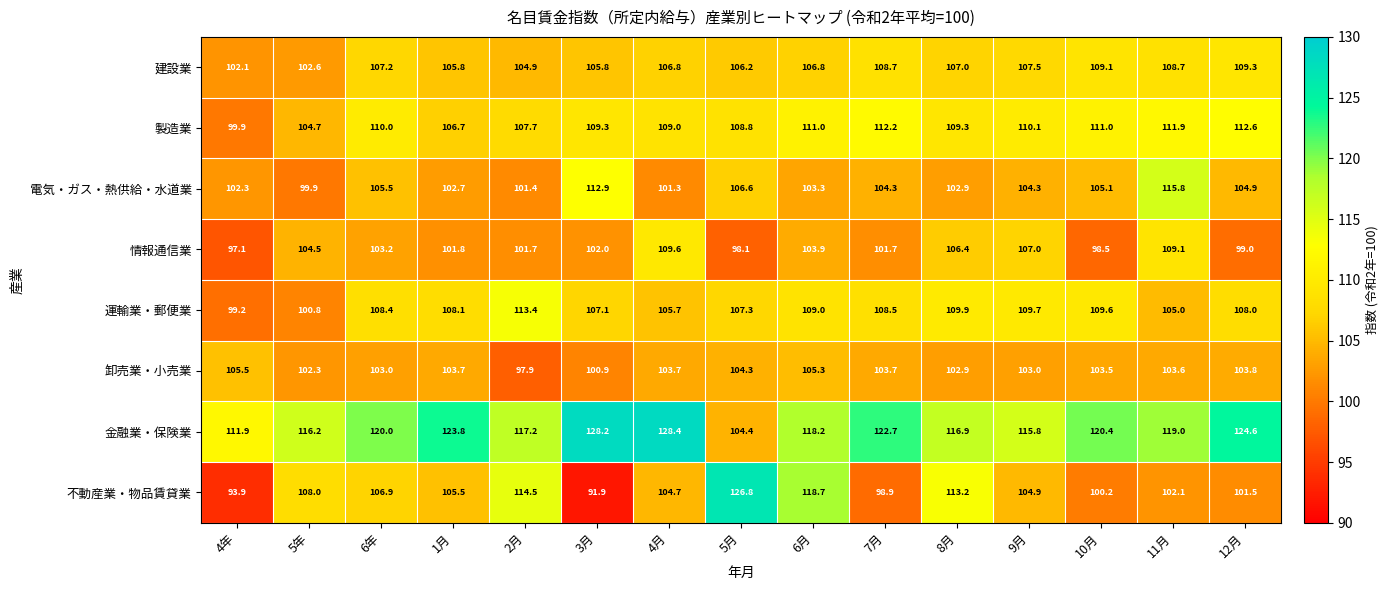

Between 2月 and 7月, which series saw the biggest shift?

不動産業・物品賃貸業